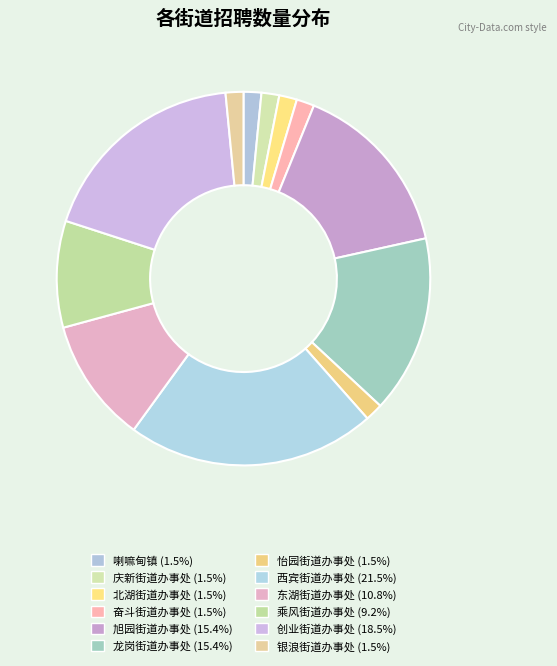

Rank the categories by value from highest to lowest.

西宾街道办事处, 创业街道办事处, 旭园街道办事处, 龙岗街道办事处, 东湖街道办事处, 乘风街道办事处, 喇嘛甸镇, 庆新街道办事处, 北湖街道办事处, 奋斗街道办事处, 怡园街道办事处, 银浪街道办事处